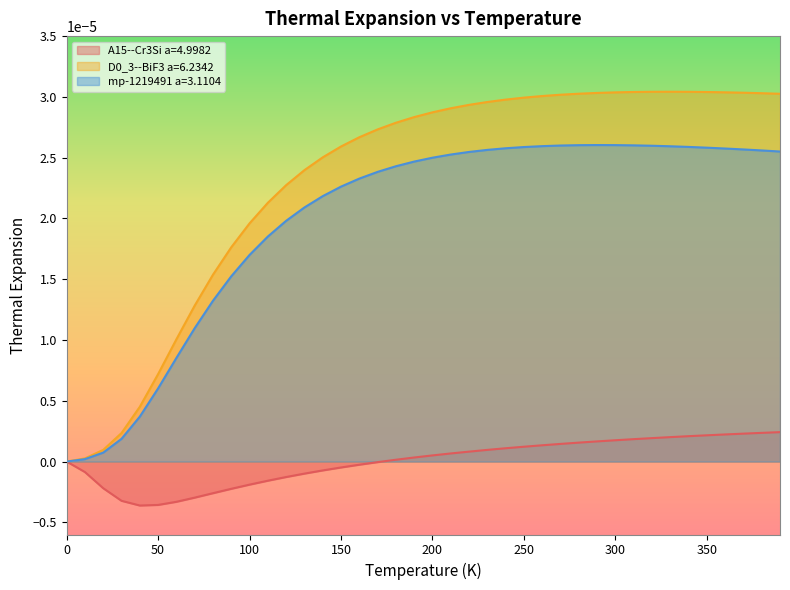

The value of mp-1219491 a=3.1104 at 80.0 is 0.0. True or false?

True